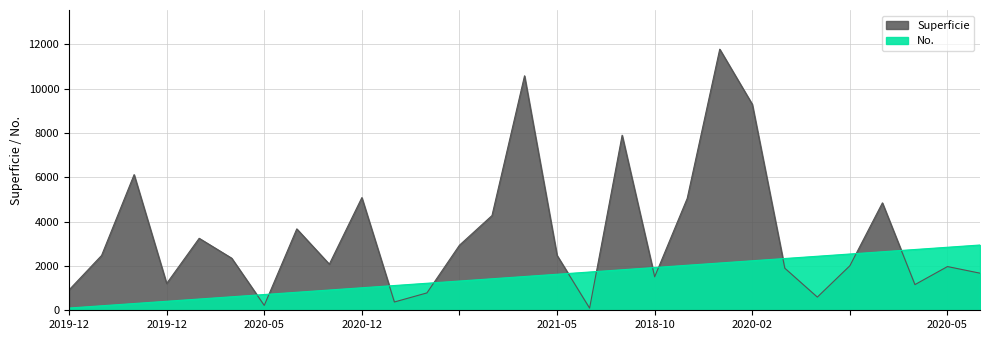

List the series in order of their overall mean, lowest first.

No., Superficie